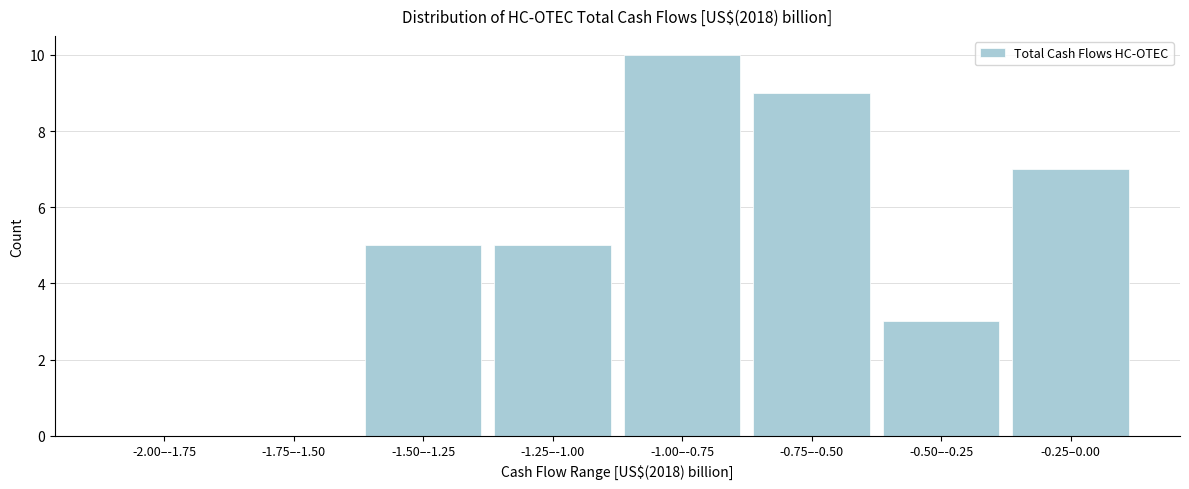

Reading right to left, what are all the values shown in this chart?

-0.25–0.00=7	-0.50–-0.25=3	-0.75–-0.50=9	-1.00–-0.75=10	-1.25–-1.00=5	-1.50–-1.25=5	-1.75–-1.50=0	-2.00–-1.75=0